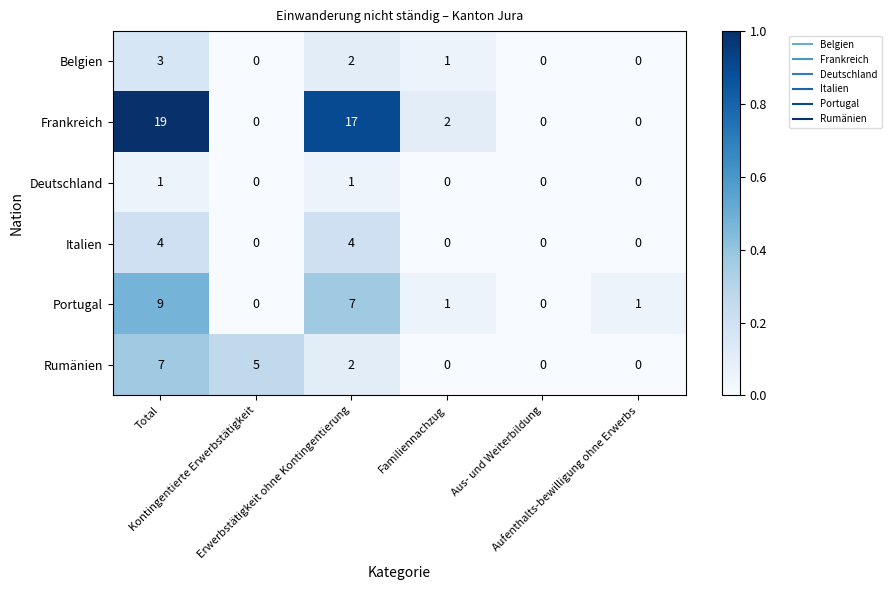

Count the number of data series in this chart.

6